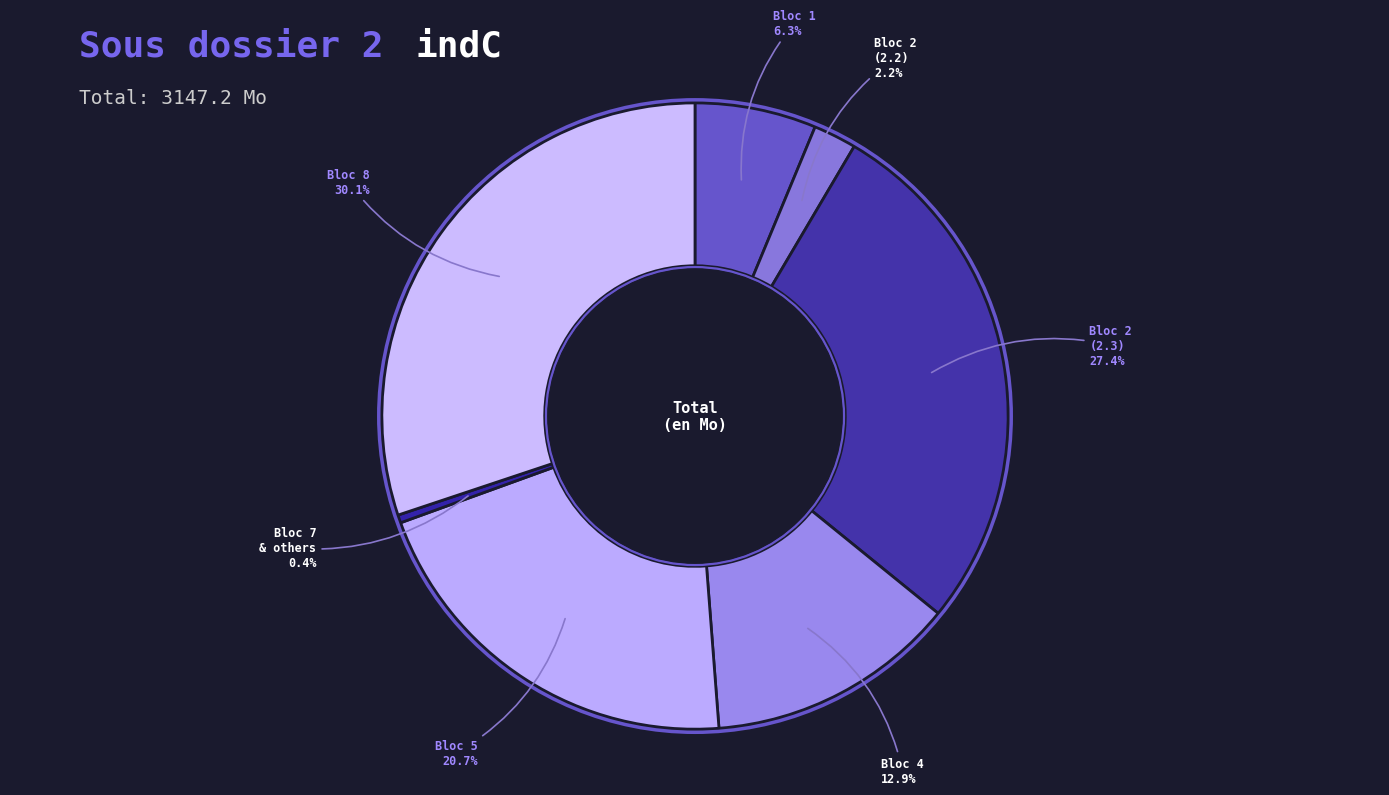

How many slices are in this pie chart?

7